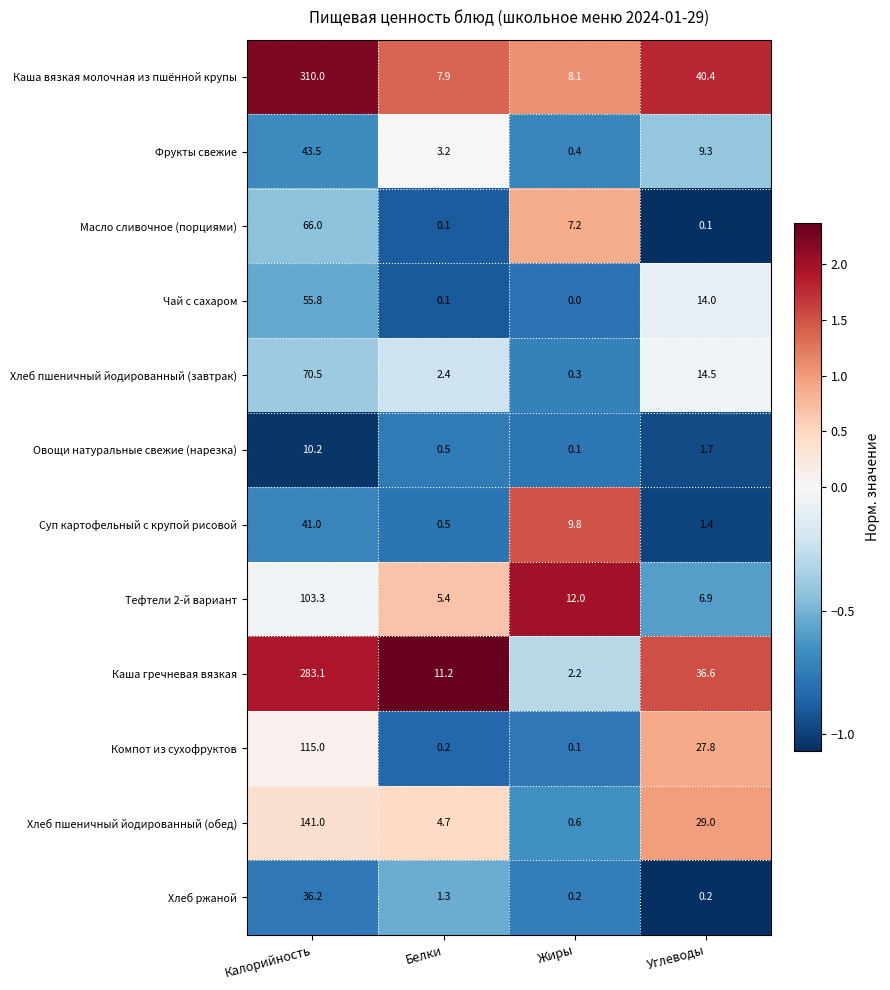

At which category is the sum across all series the highest?

Калорийность